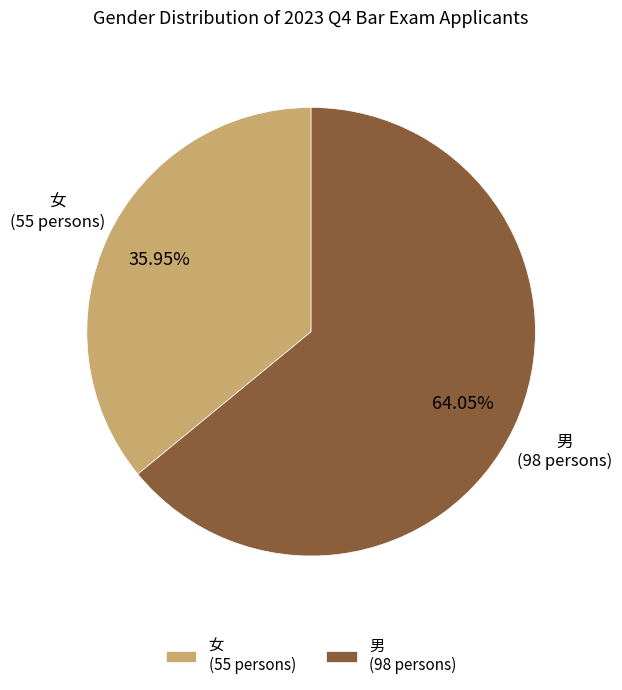

Count the number of slices in the pie.

2